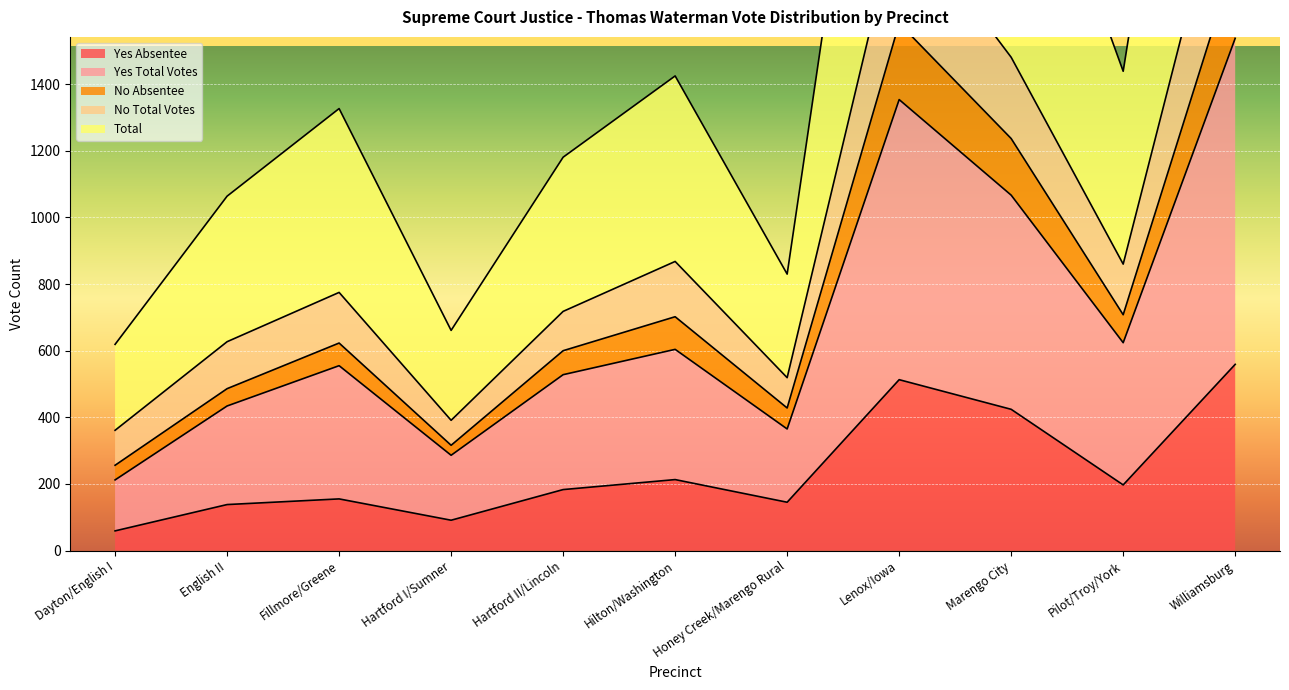

Is it true that Yes Absentee equals 123 at Lenox/Iowa?

False